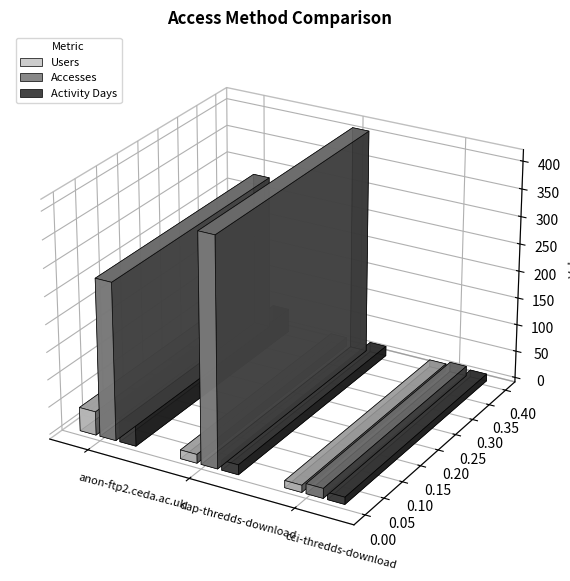

Where does the Accesses series first go above 286?

dap-thredds-download